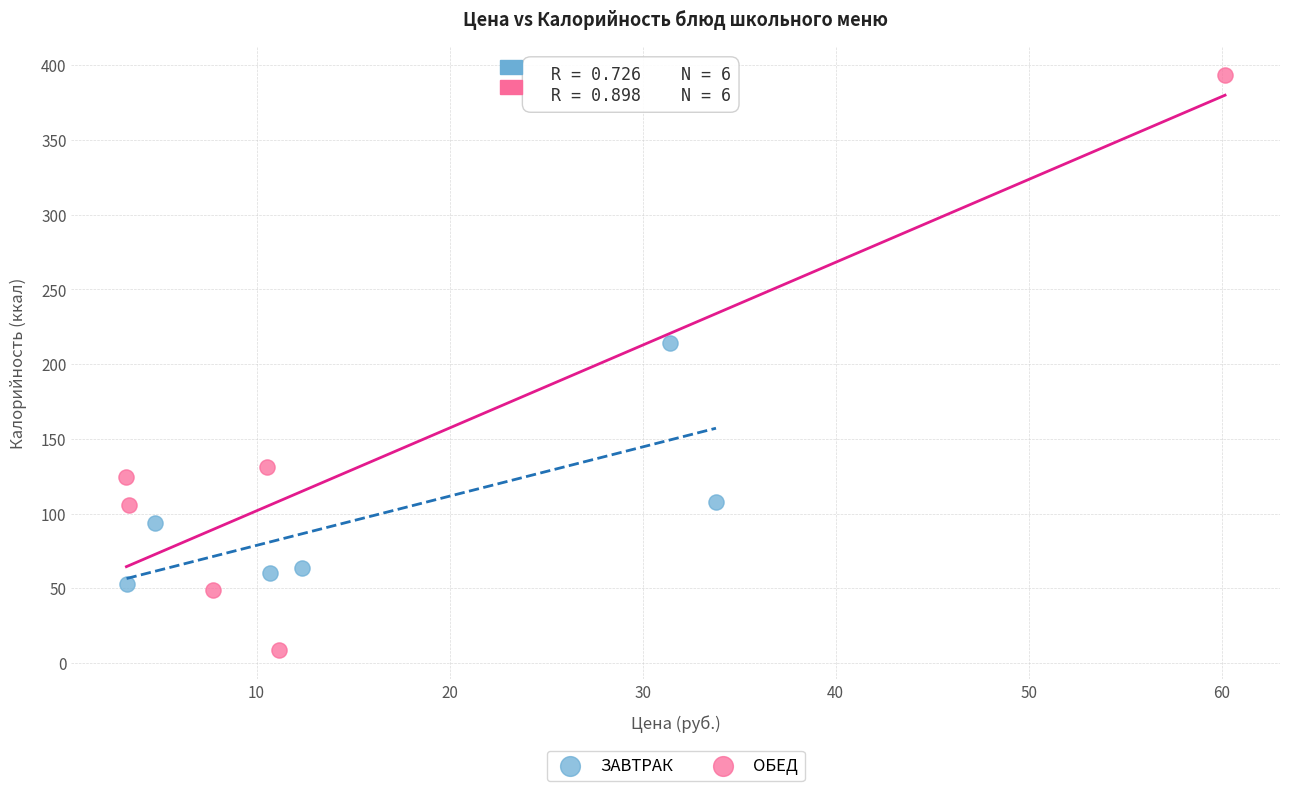

Which series contains the highest Y value?

ОБЕД